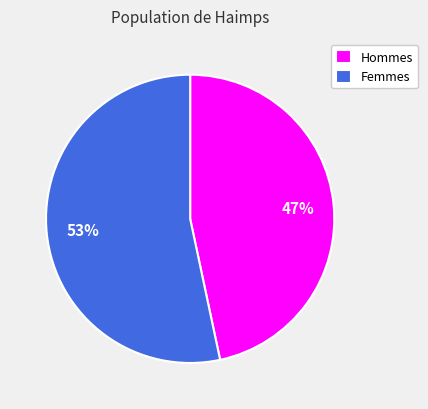

Rank the categories by value from lowest to highest.

Hommes, Femmes